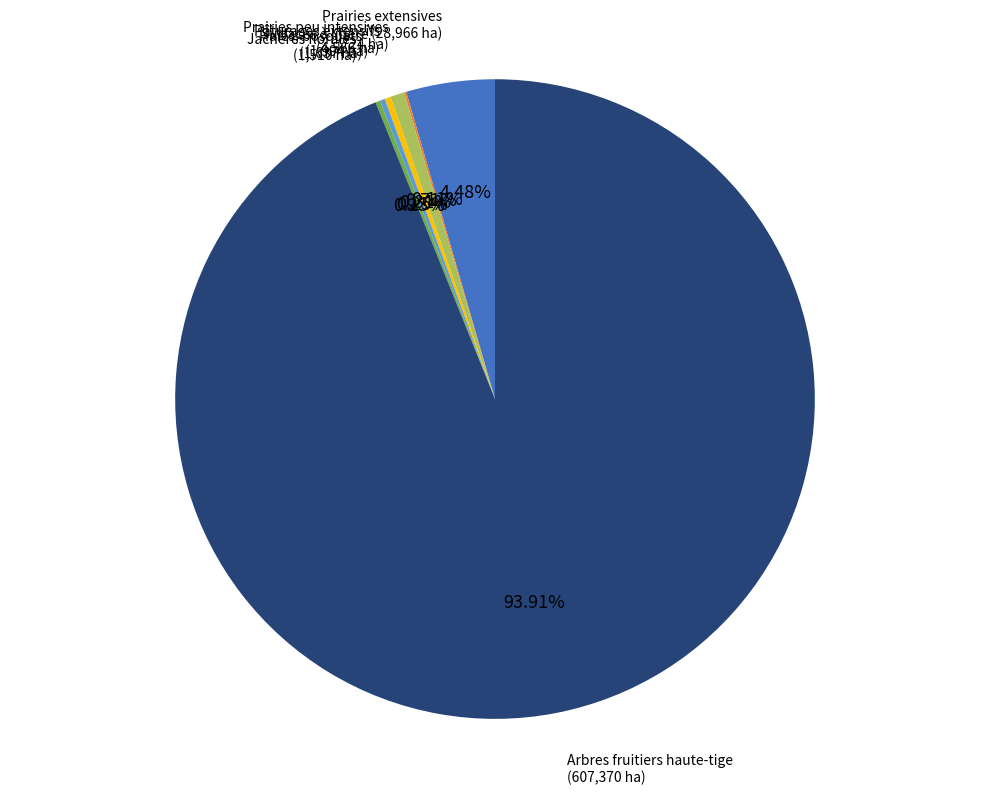

Is there a majority slice in this chart?

Yes